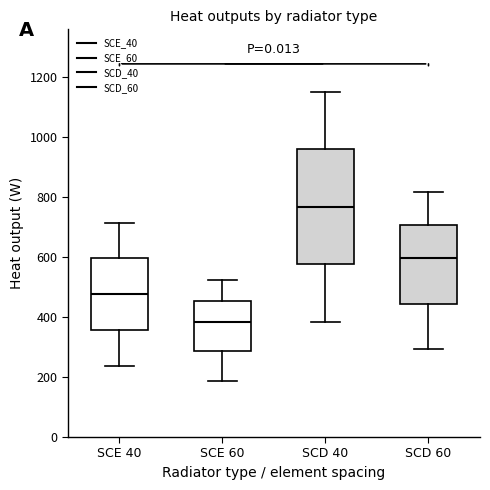

Which box's median line is the highest?

SCD 40